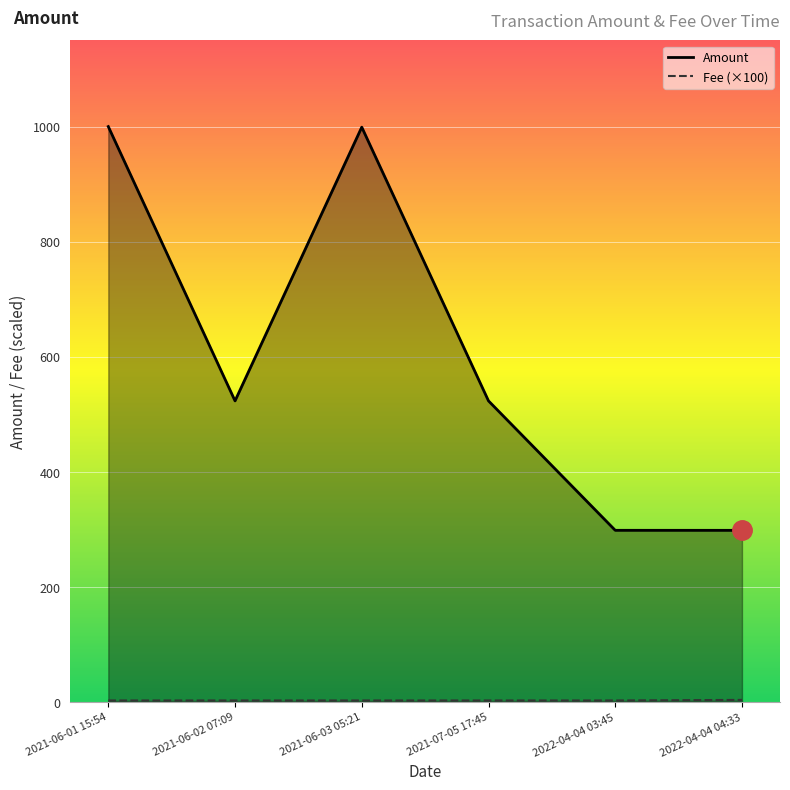

Between 2021-07-05 17:45 and 2022-04-04 04:33, which series saw the biggest shift?

Amount